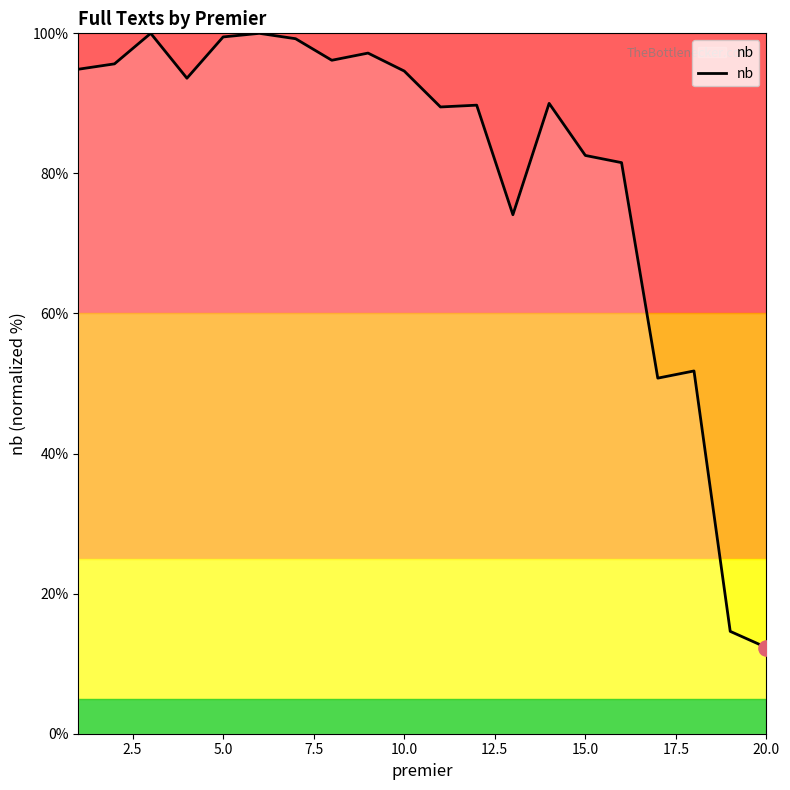

What is the greatest value displayed?

100.0